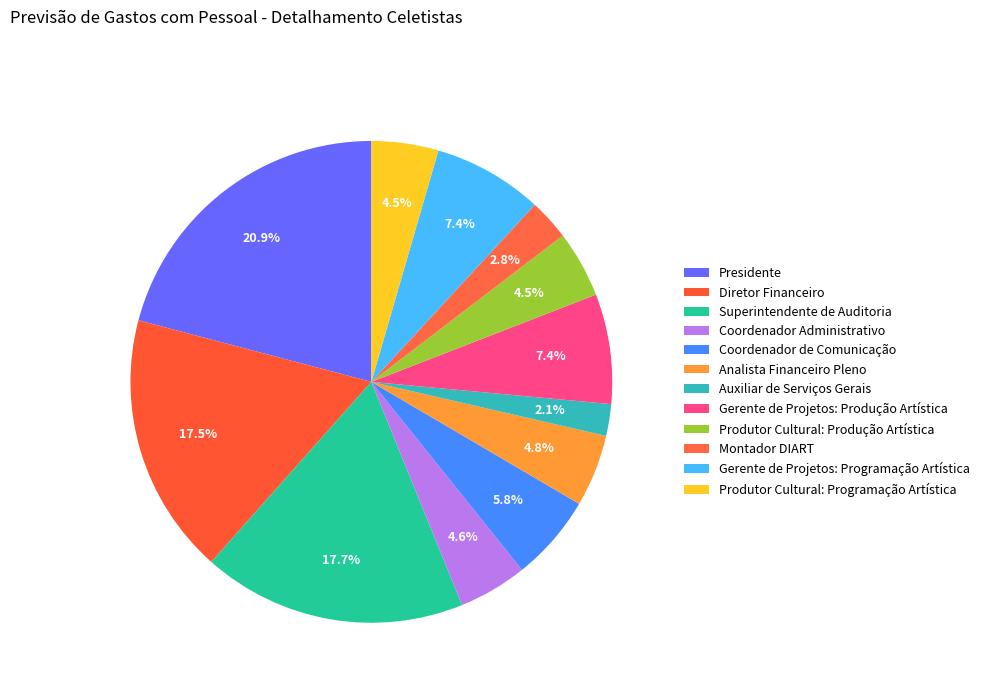

To the nearest percent, what percentage of the pie is Gerente de Projetos: Produção Artística?

7%